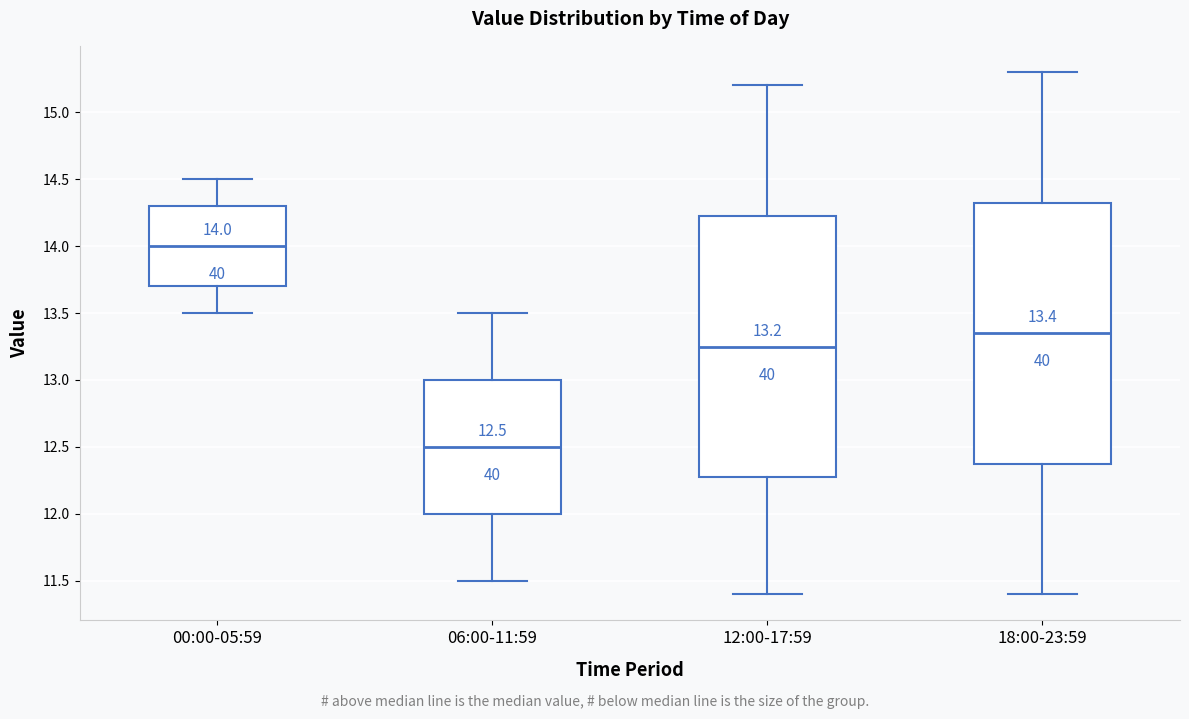

Which box has the lowest median line?

06:00-11:59